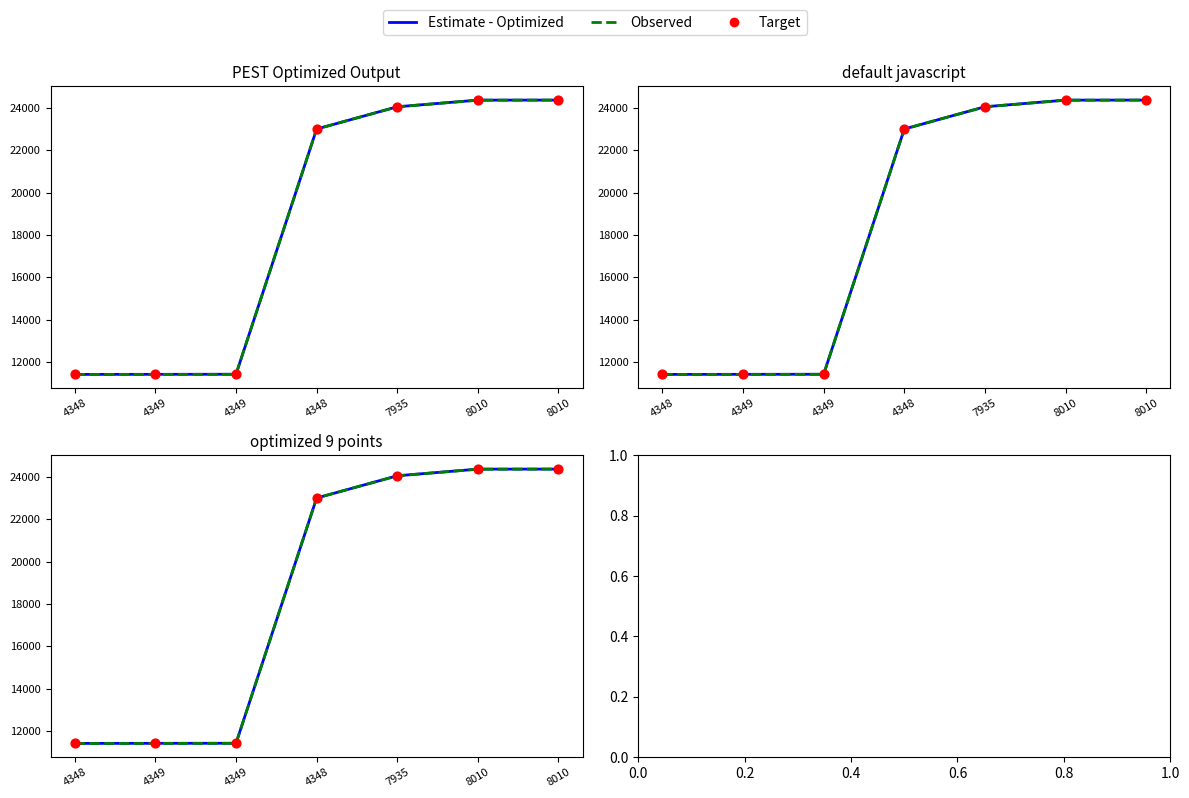

At how many categories does at least one series exceed 15324?

4